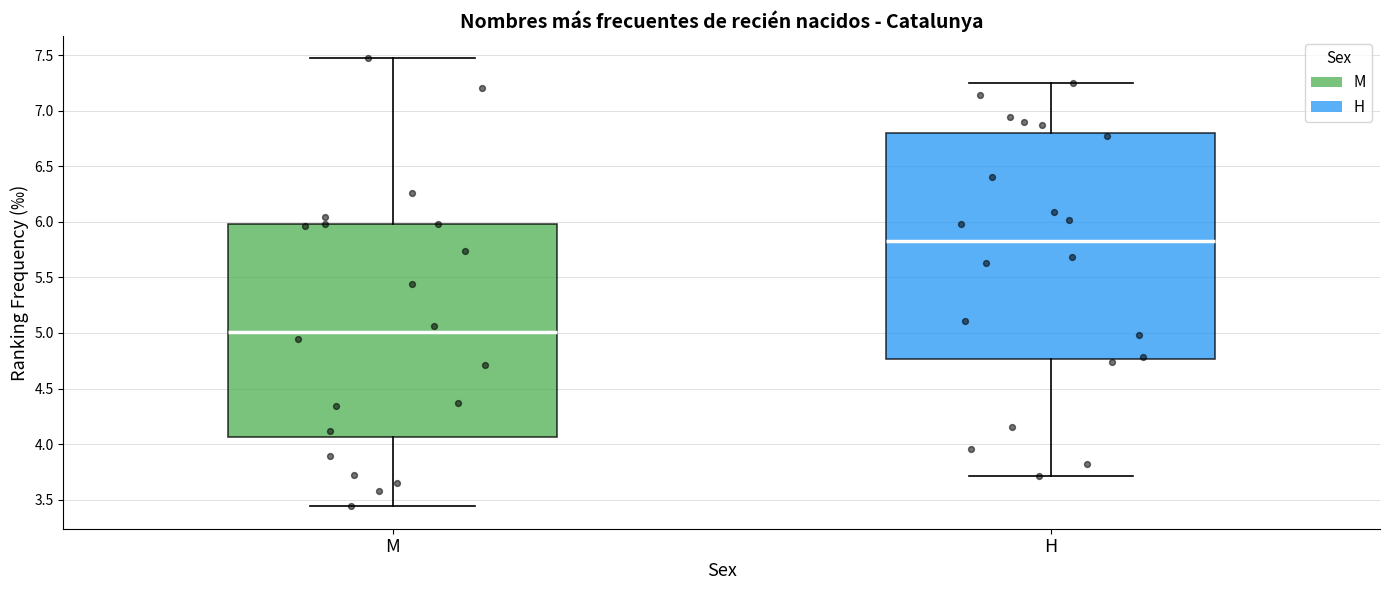

Where is the upper edge of the box for M on the y-axis? The values are not printed on the chart, so give them approximately, as read against the axis.

6.00